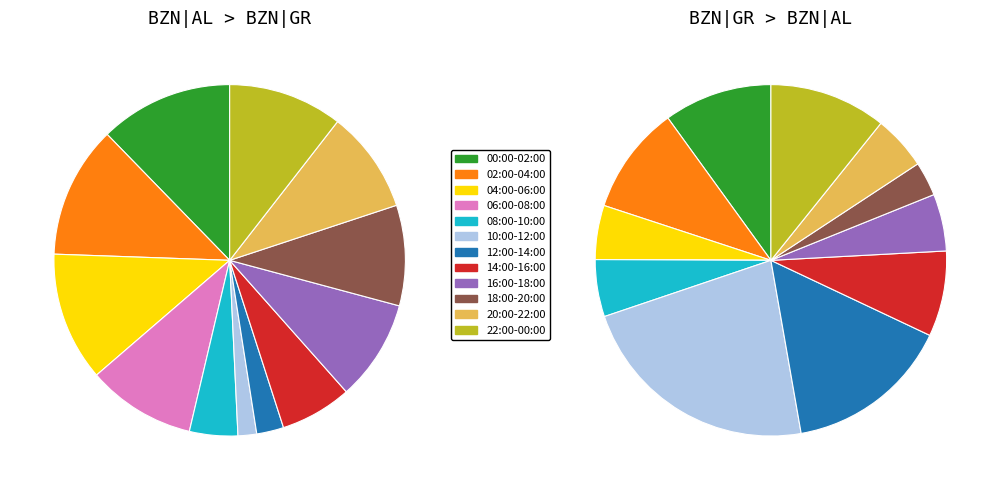

Is there a majority slice in this chart?

No